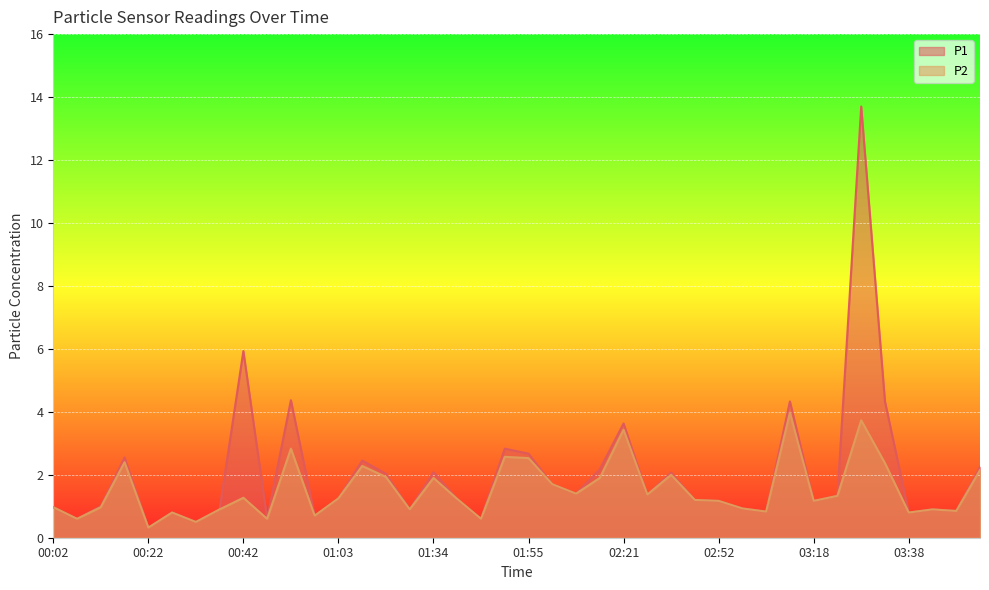

Between 00:47 and 00:02, which is larger?

00:02